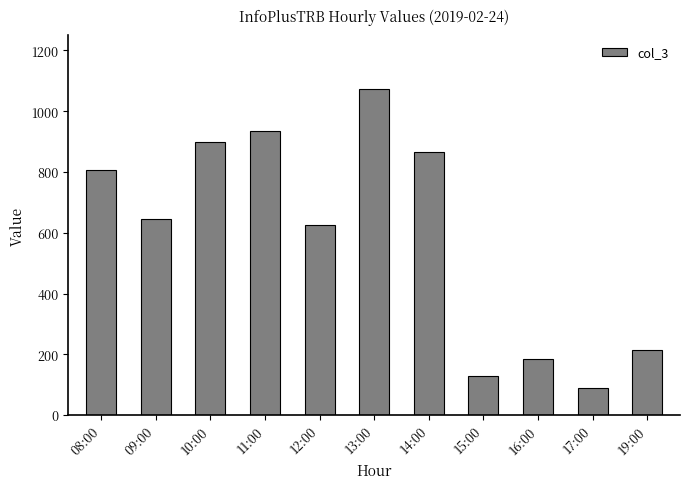

The chart shows a value of 454 at 11:00. True or false?

False